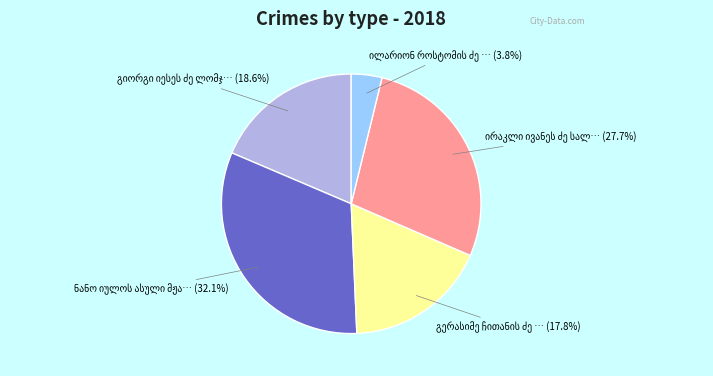

How many segments does this pie chart have?

5